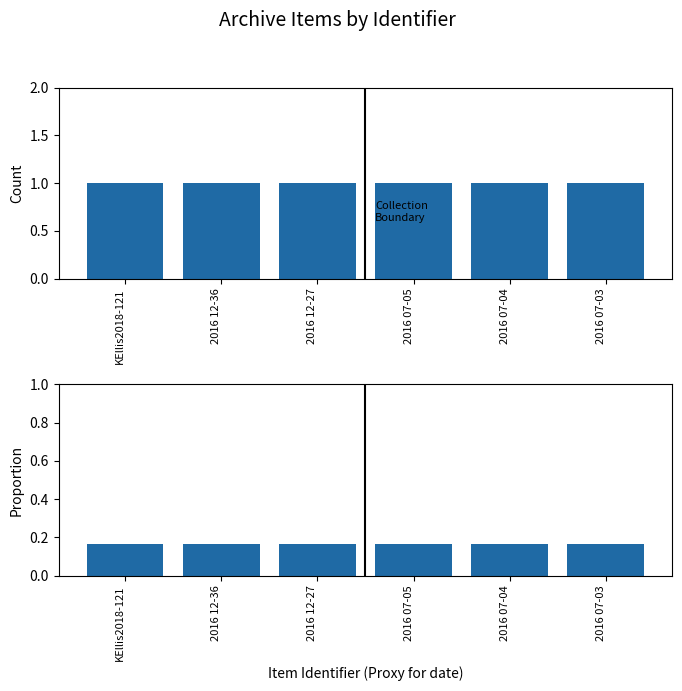

True or false: Count has a value of 0.5 at 2016 12-27.

False